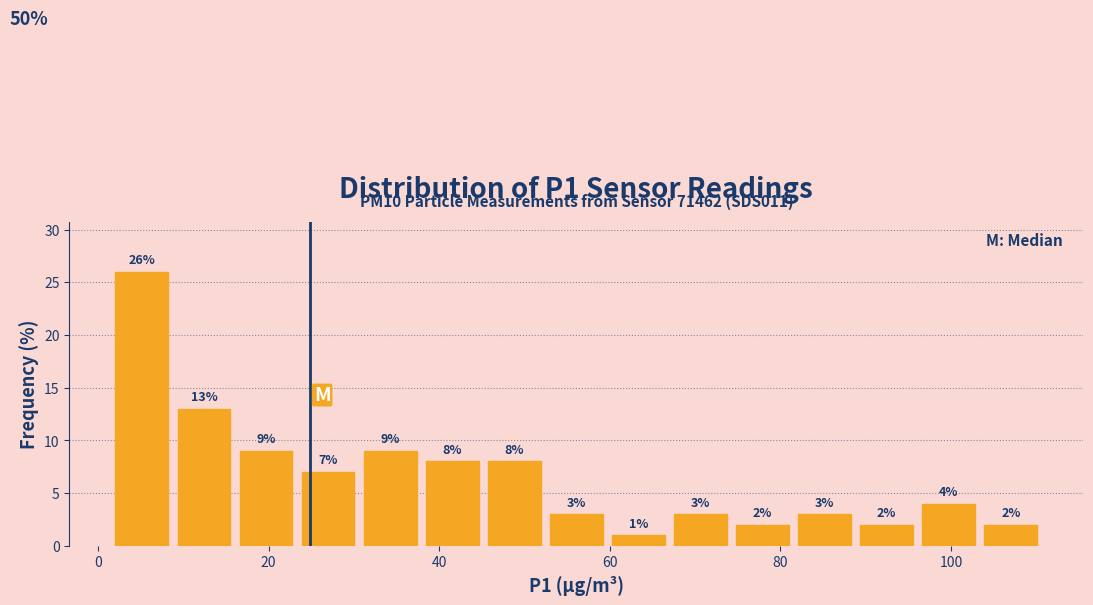

Around what value on the x-axis is the tallest bar? Give the approximate position of its centre, as read against the axis.

6